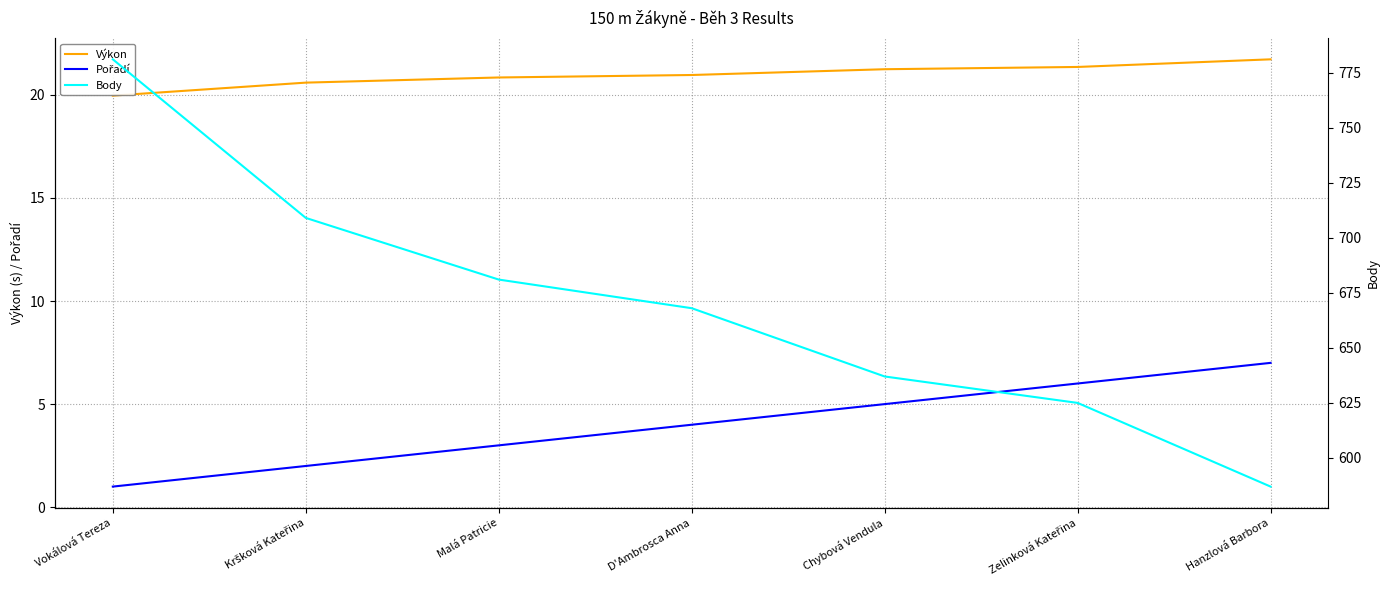

What is the difference between the second highest and second lowest values in the Pořadí series?

4.0